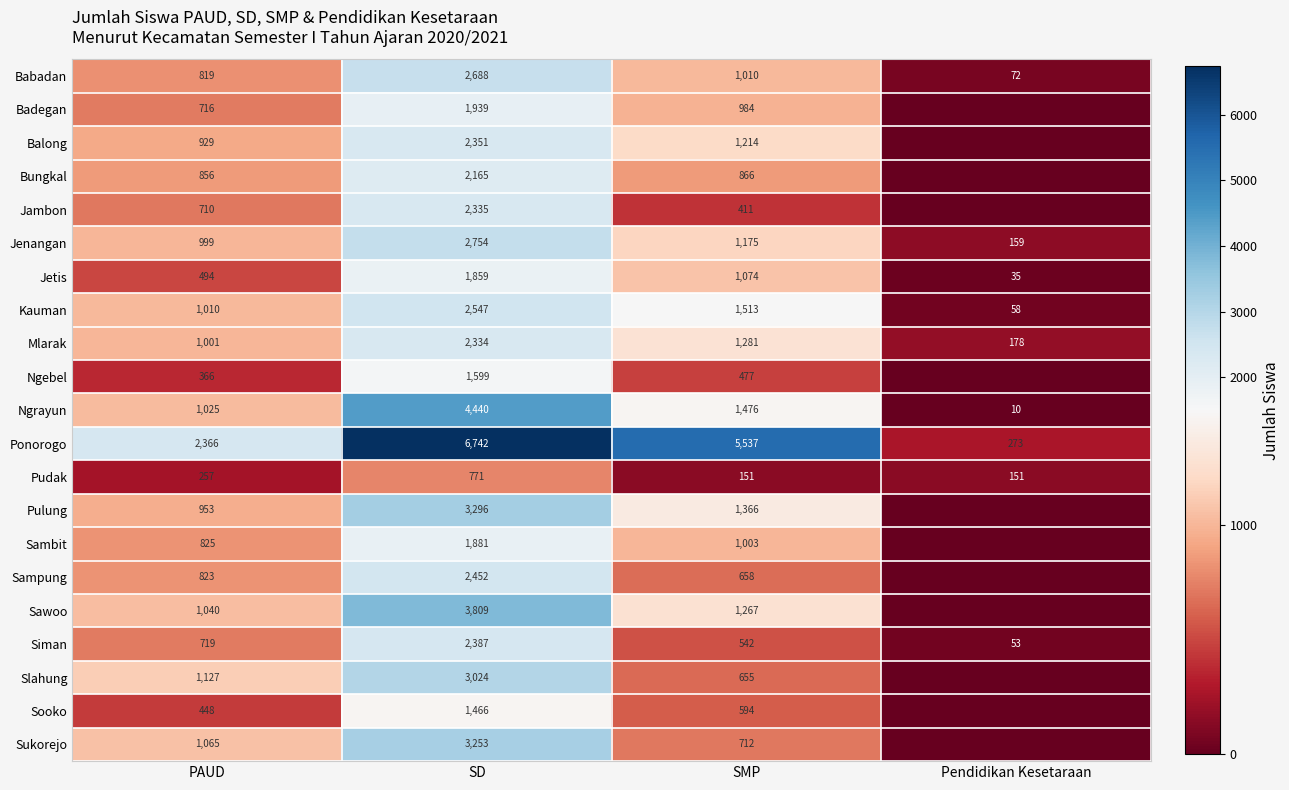

What is the average value of the Babadan series?

1147